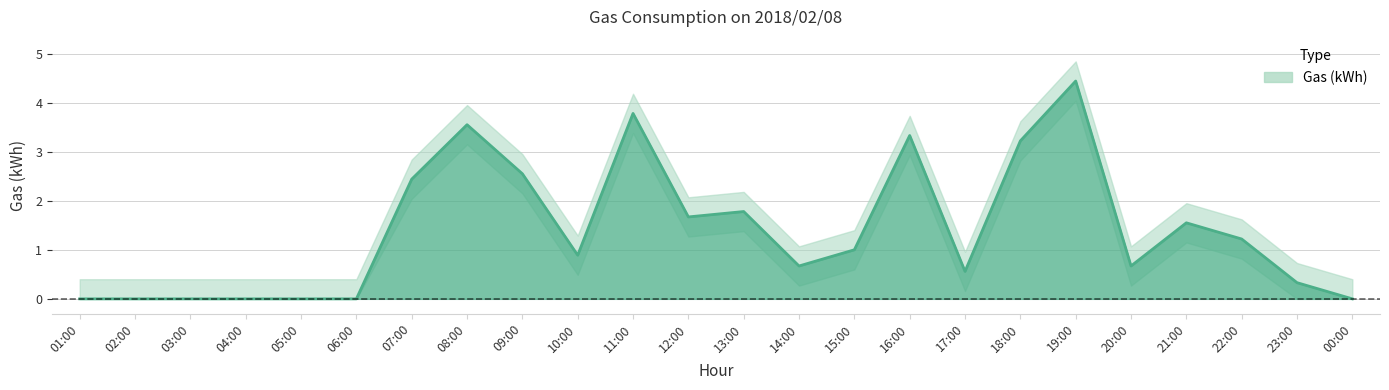

List the labels in order of value, largest first.

19:00, 11:00, 08:00, 16:00, 18:00, 09:00, 07:00, 13:00, 12:00, 21:00, 22:00, 15:00, 10:00, 14:00, 20:00, 17:00, 23:00, 01:00, 02:00, 03:00, 04:00, 05:00, 06:00, 00:00